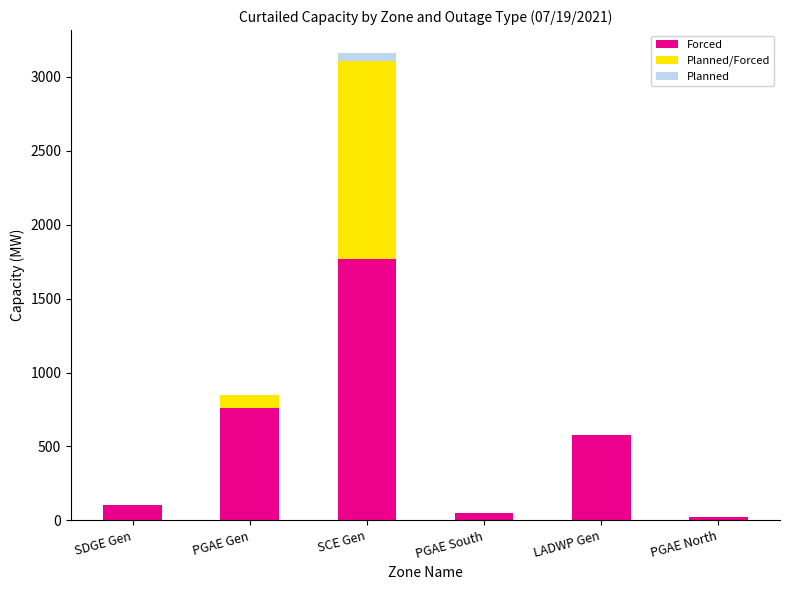

The value of Forced at PGAE Gen is 758.8. True or false?

True